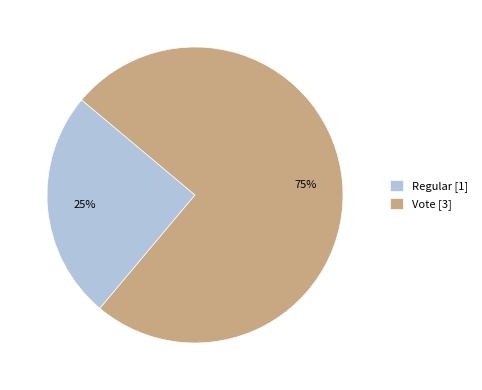

Between Vote and Regular, which is larger?

Vote